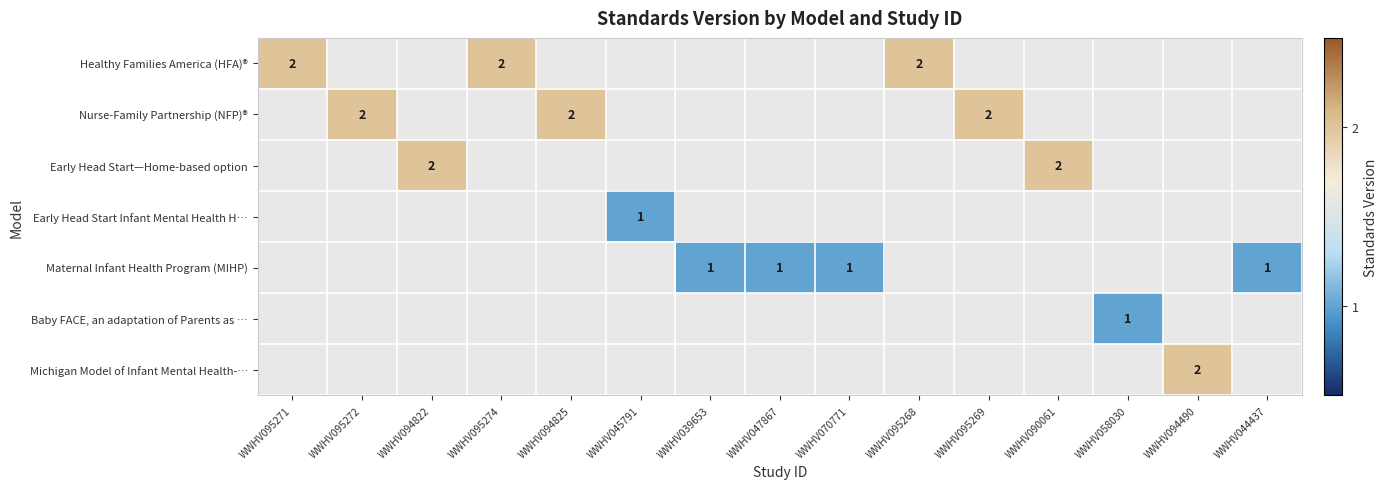

What is the highest value of the Healthy Families America (HFA)® series?

2.0